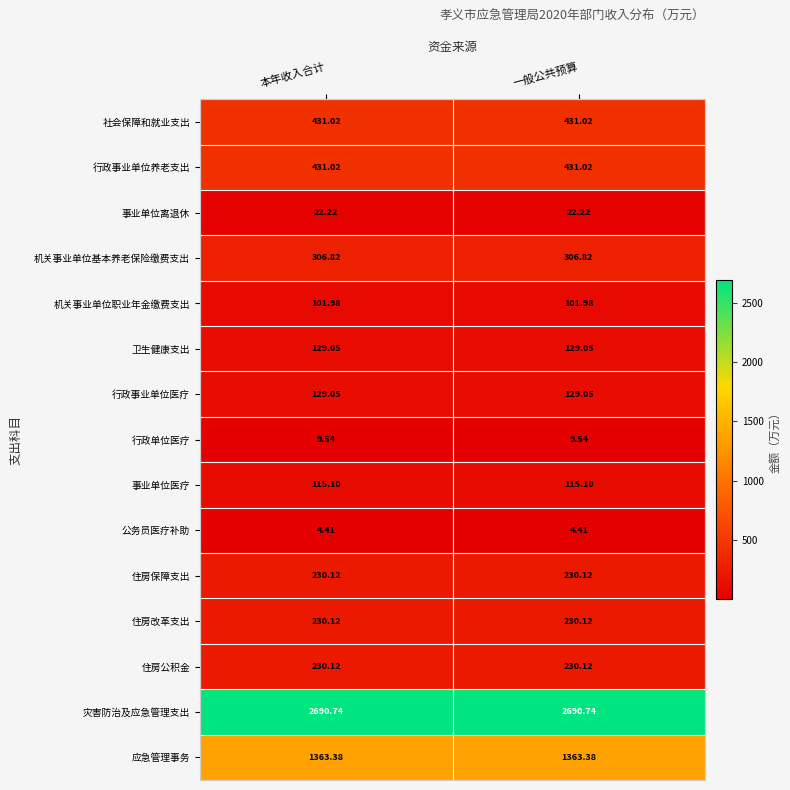

Which series has the largest total across all categories?

灾害防治及应急管理支出